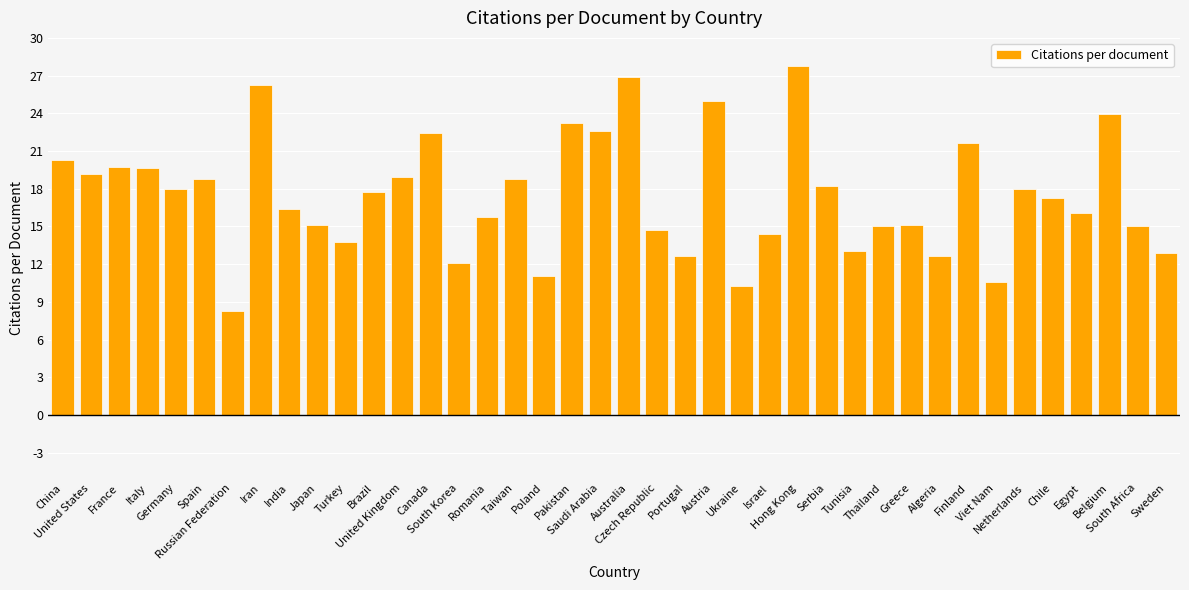

What is the difference between the maximum and minimum values?

19.5